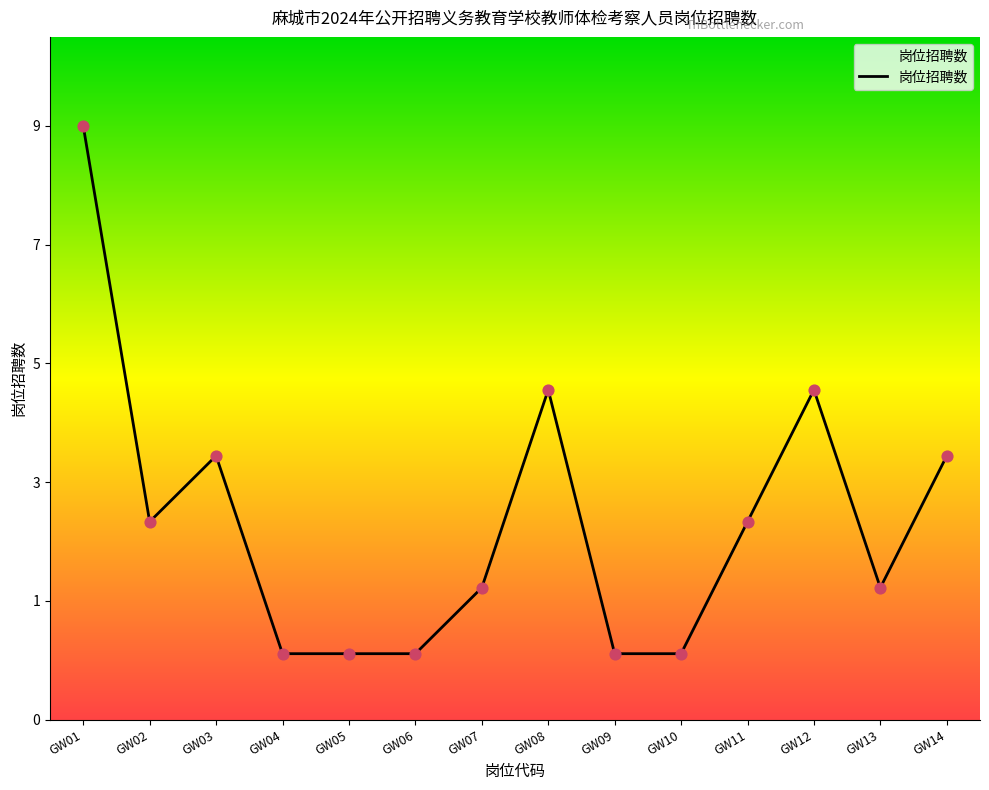

What is the ratio of the value at GW12 to the value at GW02?

1.7